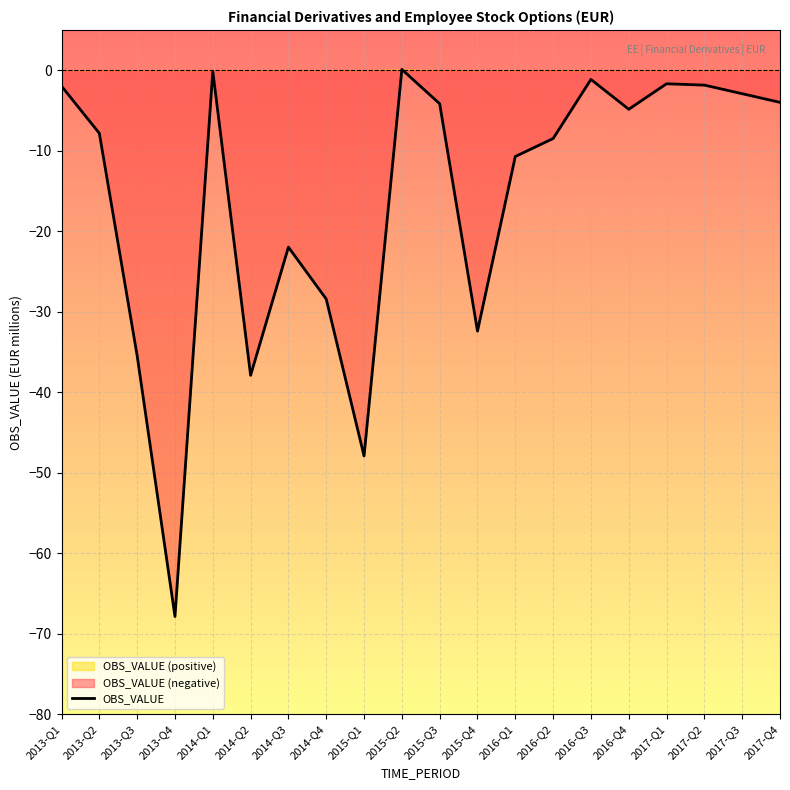

What is the label of the 2nd point from the left?

2013-Q2